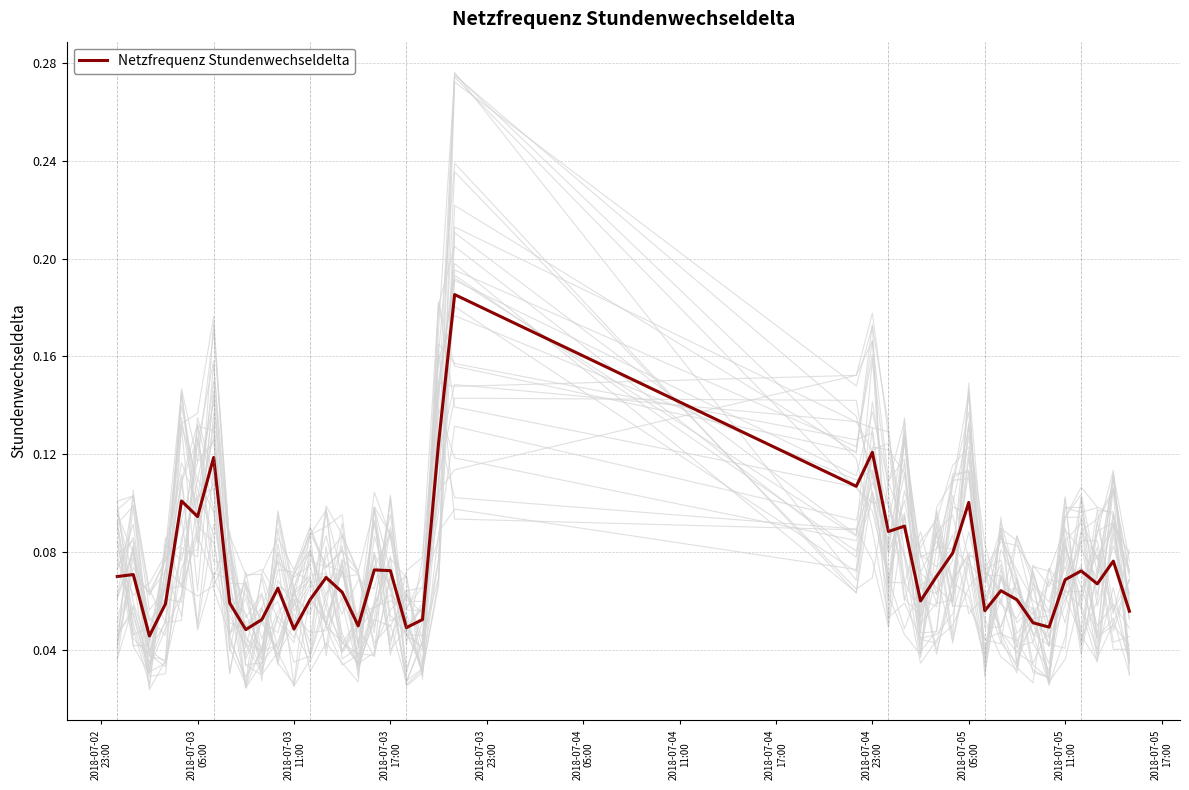

How many interior local valleys (lower than both neighbors) does the data have?

12